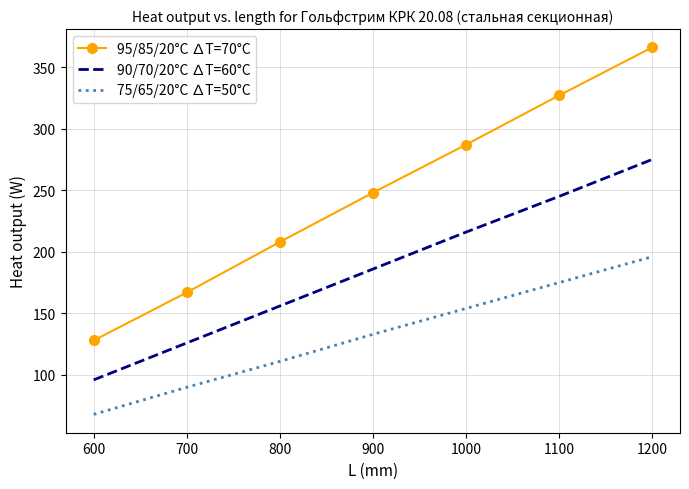

Rank the categories by 95/85/20°С ∆Т=70°С value from lowest to highest.

600, 700, 800, 900, 1000, 1100, 1200